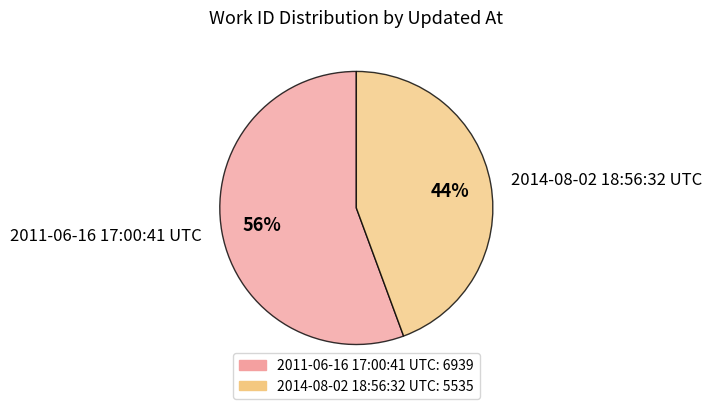

Count the number of slices in the pie.

2